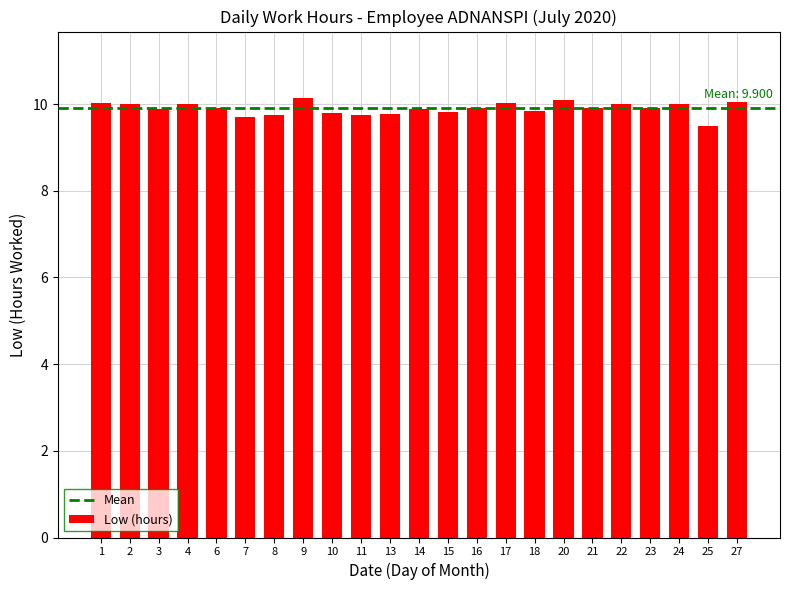

Approximately how many times larger is the value at 17 compared to 27?

1.0